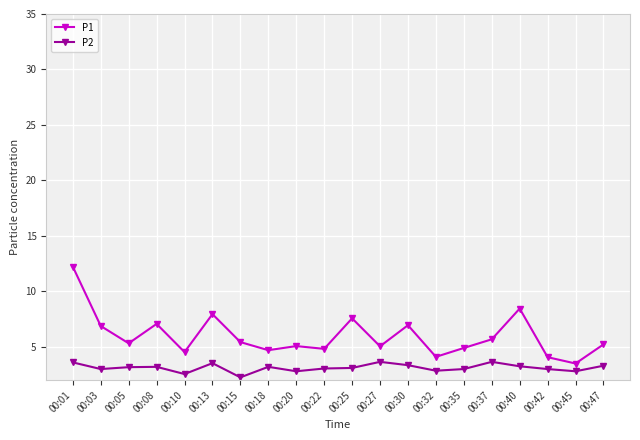

Which series has the largest range (max minus min)?

P1